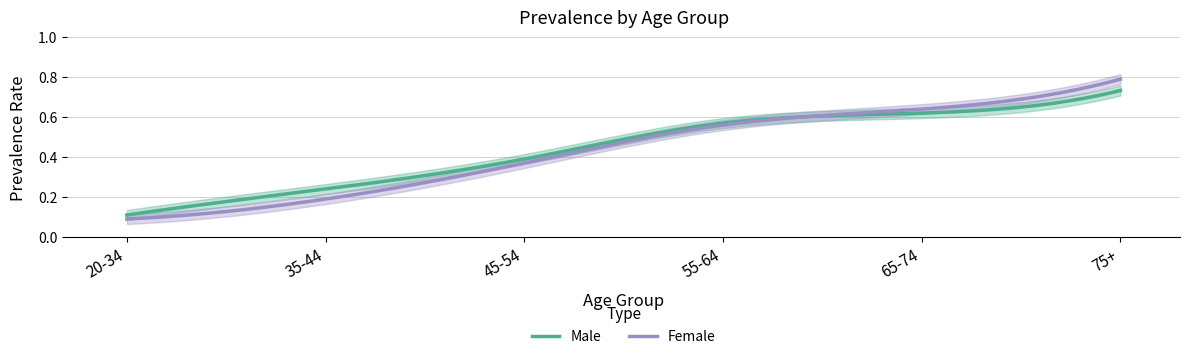

Count the number of categories in the chart.

6